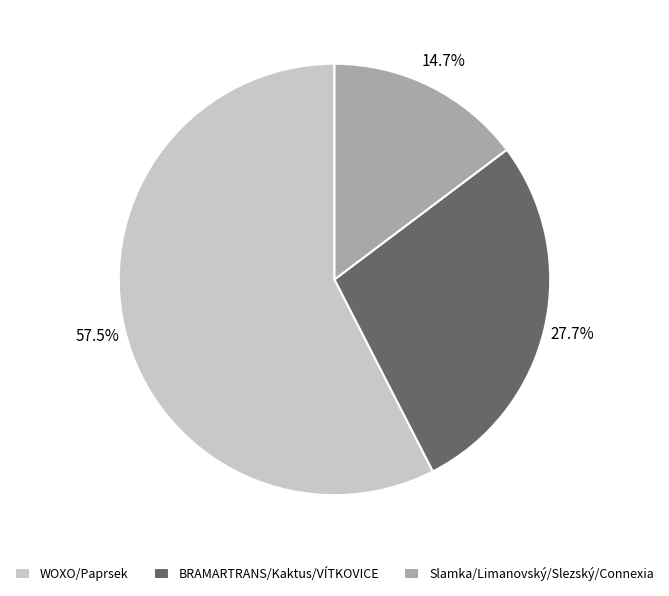

What is the largest slice in the pie chart?

WOXO/Paprsek